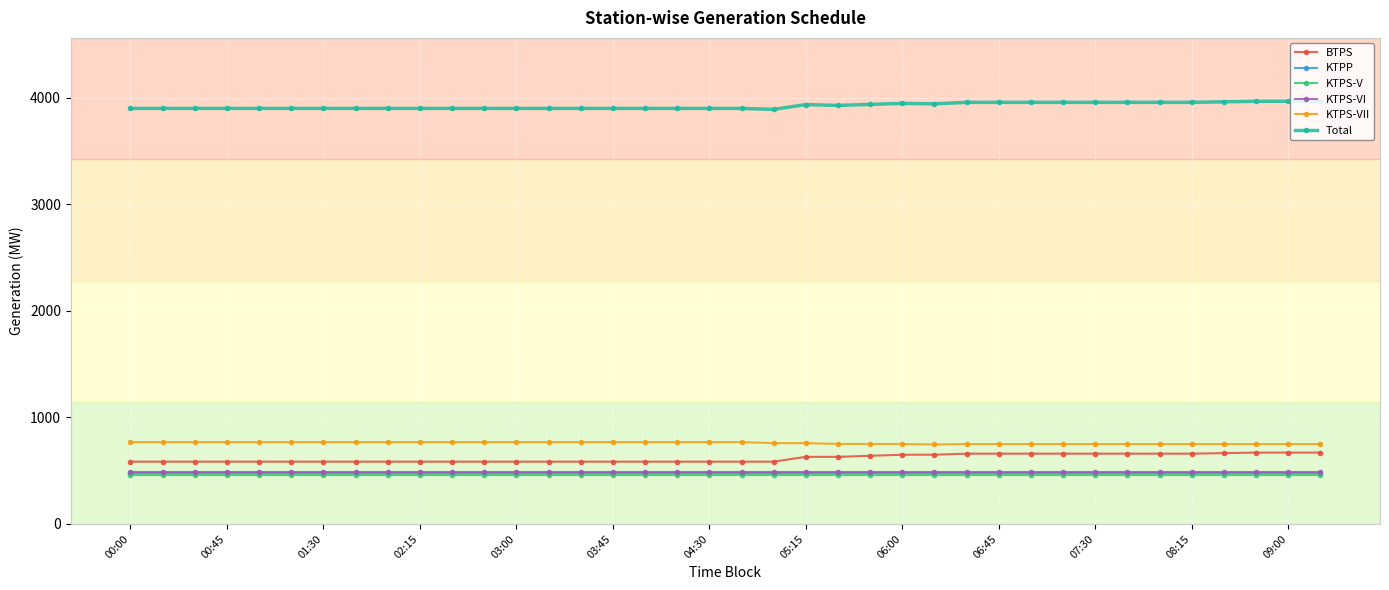

What is the value of the KTPP point at the 3rd from the left?

474.0